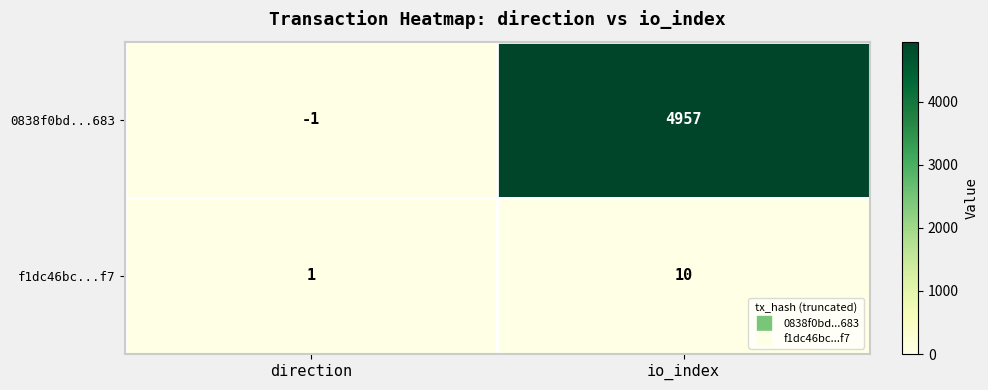

Which category has the lowest value across all series?

direction